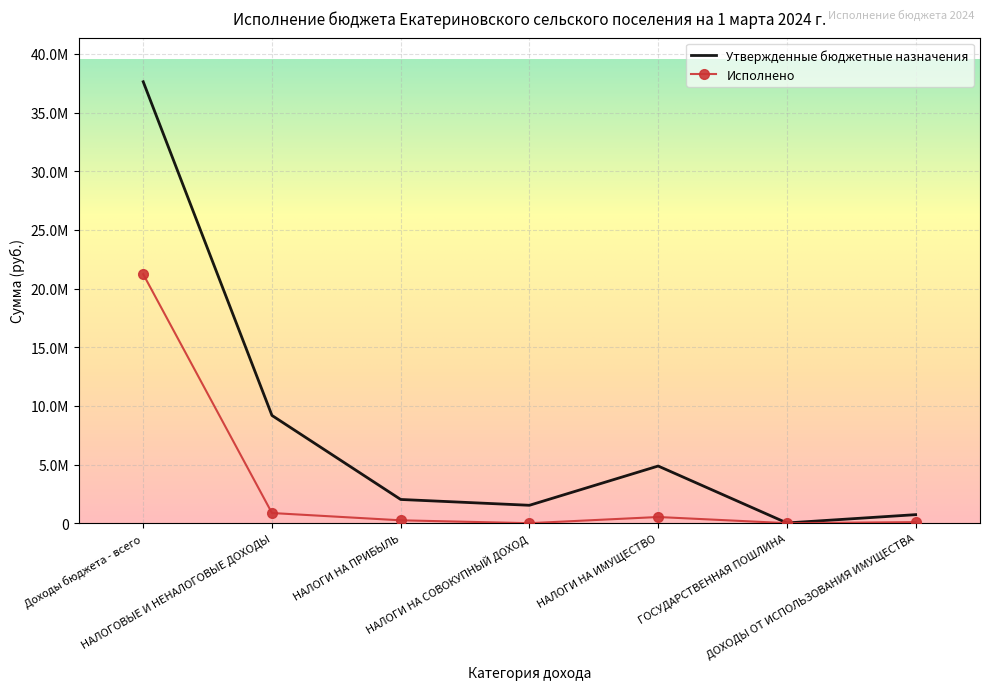

List the series in order of their overall mean, highest first.

Утвержденные бюджетные назначения, Исполнено